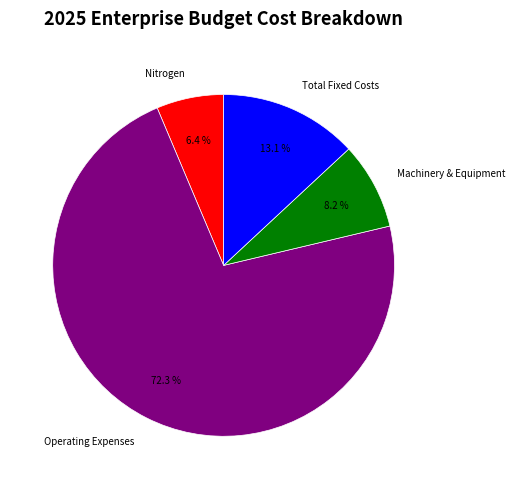

Which slice is the largest?

Operating Expenses